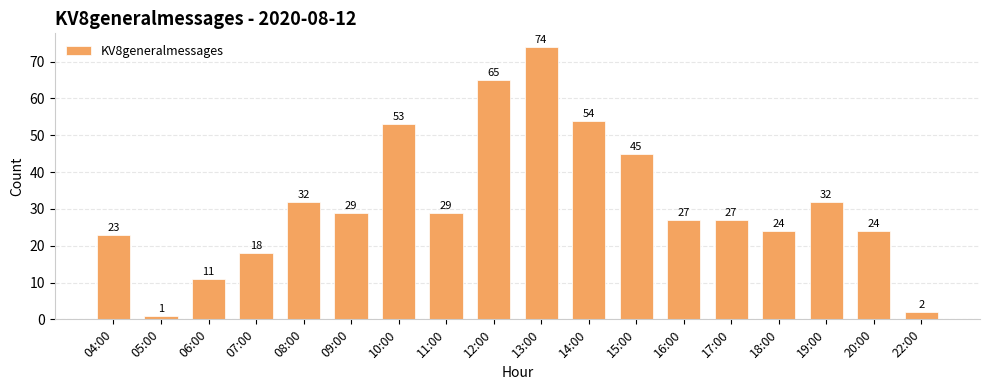

Reading right to left, list all the values displayed in this chart.

22:00=2	20:00=24	19:00=32	18:00=24	17:00=27	16:00=27	15:00=45	14:00=54	13:00=74	12:00=65	11:00=29	10:00=53	09:00=29	08:00=32	07:00=18	06:00=11	05:00=1	04:00=23